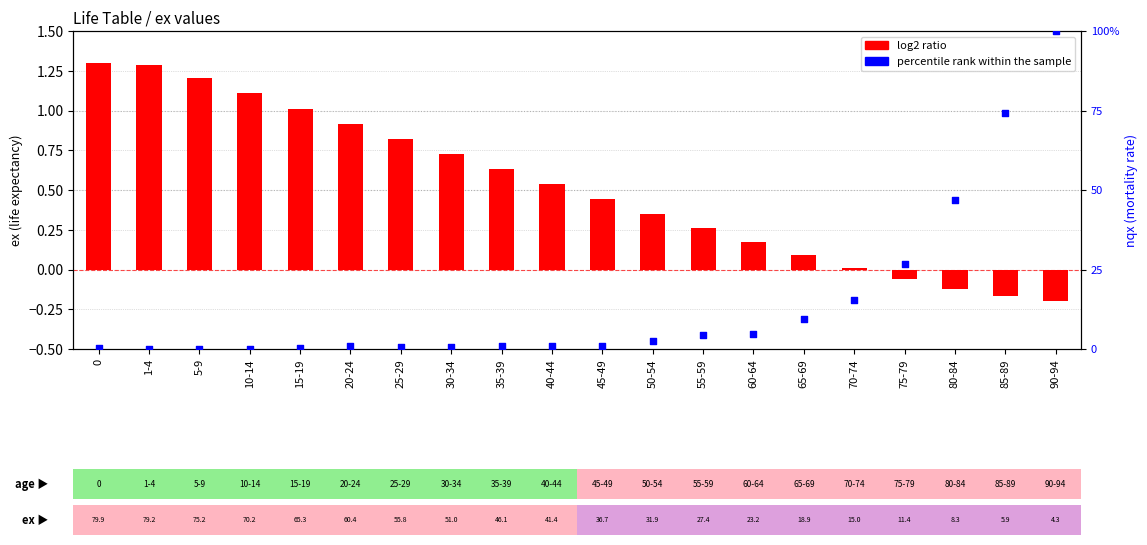

At how many categories does at least one series exceed 34?

3